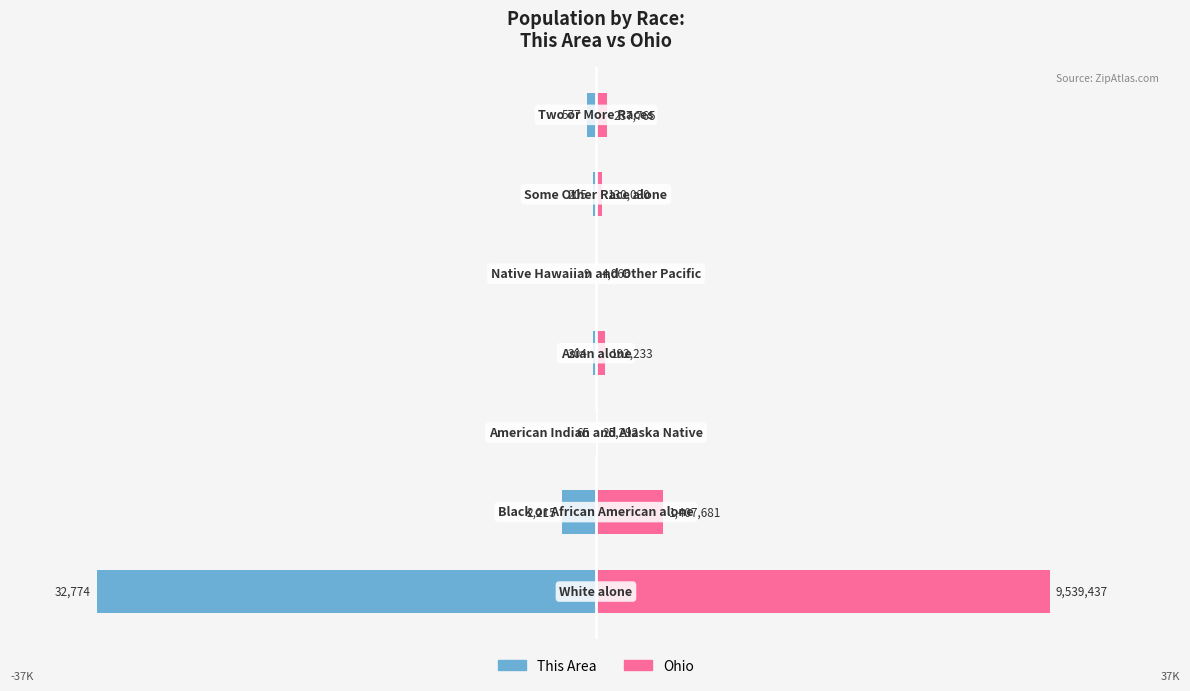

Count the number of categories in the chart.

7